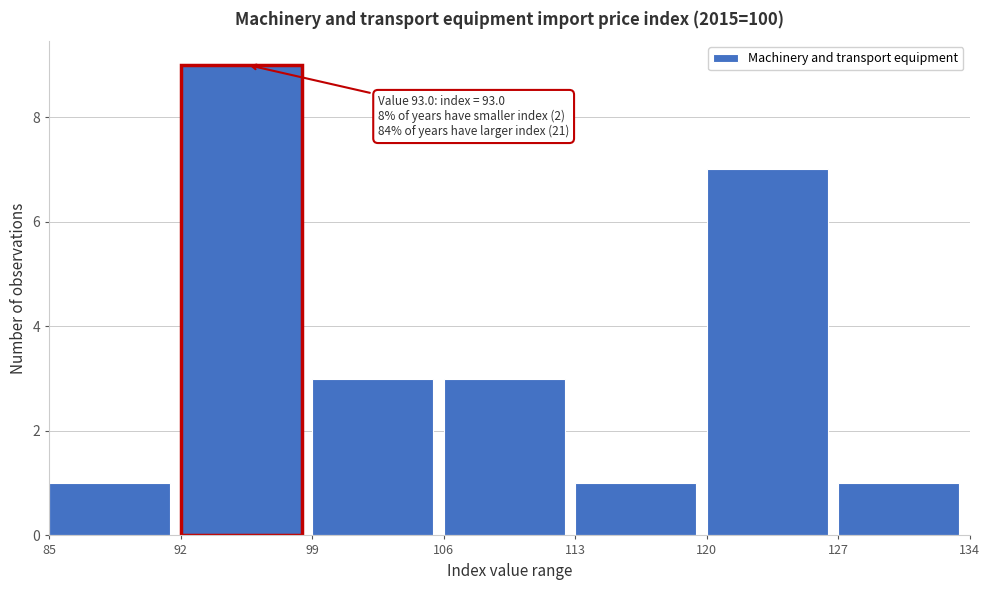

Over which range of the x-axis is the bar tallest?

92 to 99